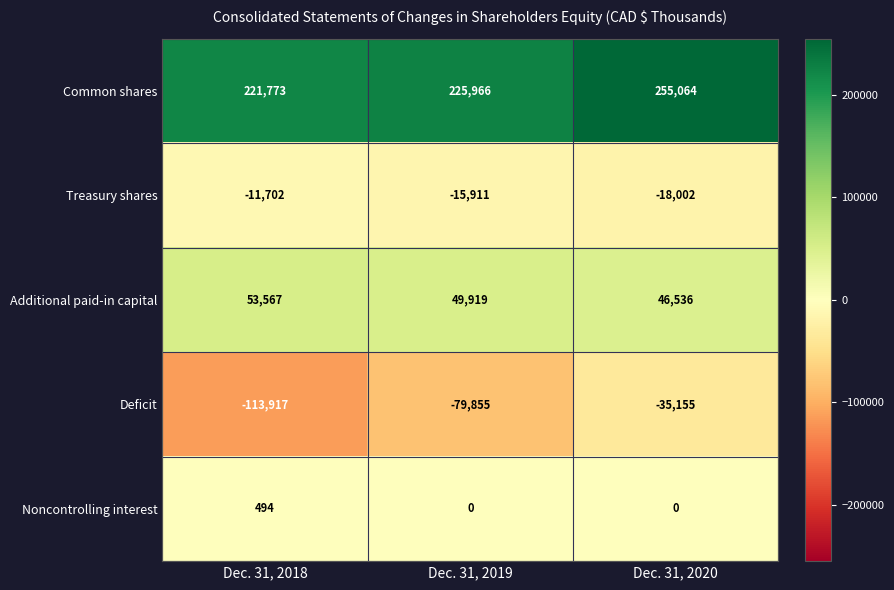

What is the maximum value shown in the chart?

255064